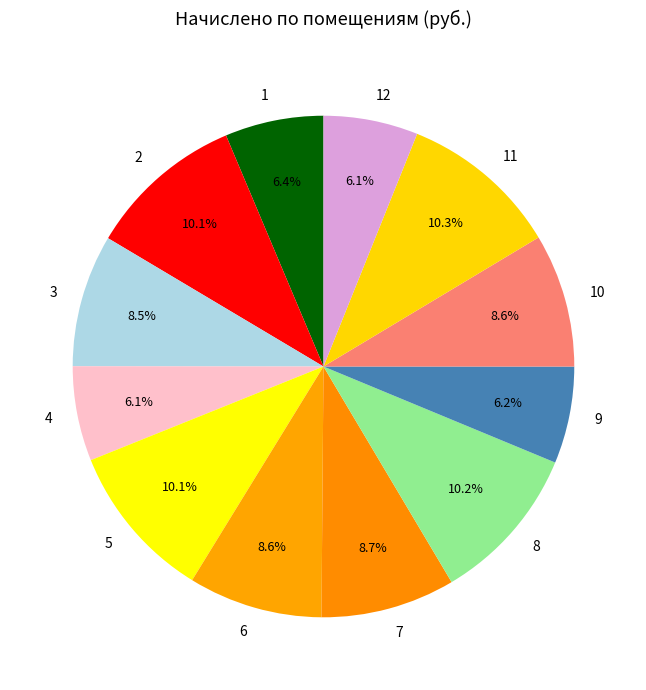

Count the number of slices in the pie.

12